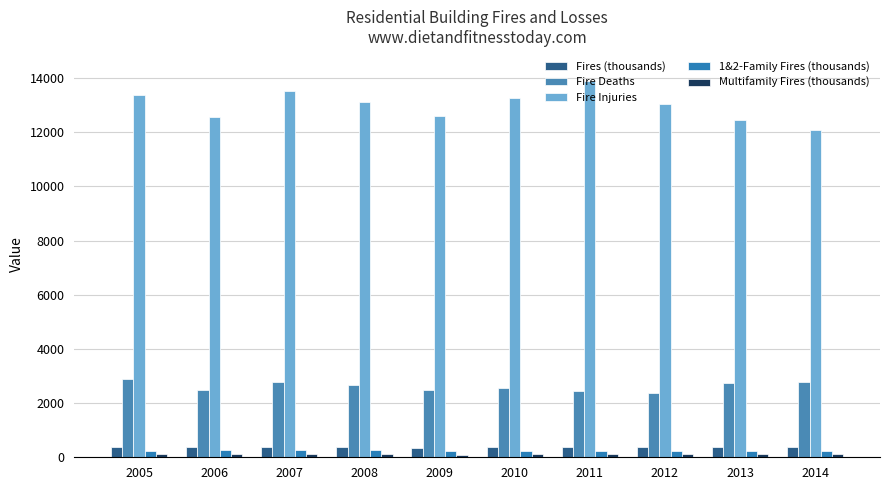

How many bars are there in each group?

5